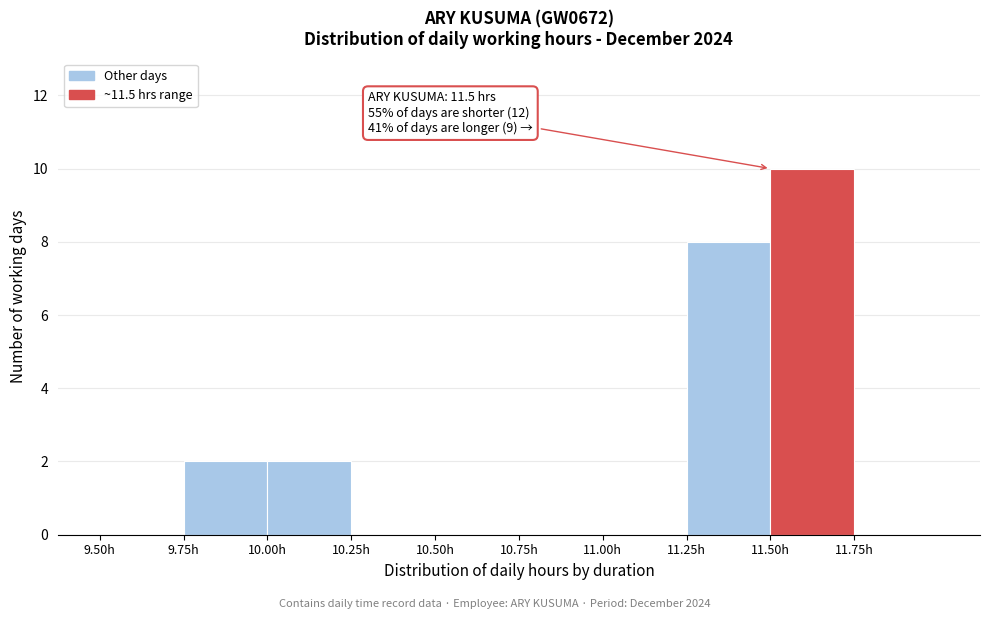

Which range on the x-axis has the tallest bar?

11.50 to 11.75